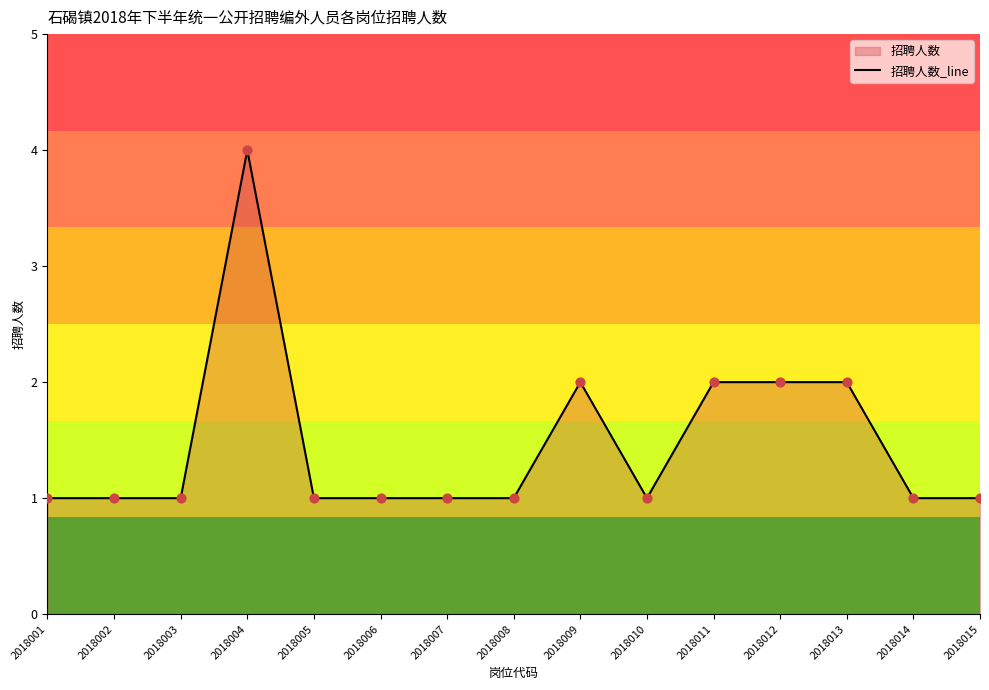

Approximately how many times larger is the value at 2018014 compared to 2018009?

0.5